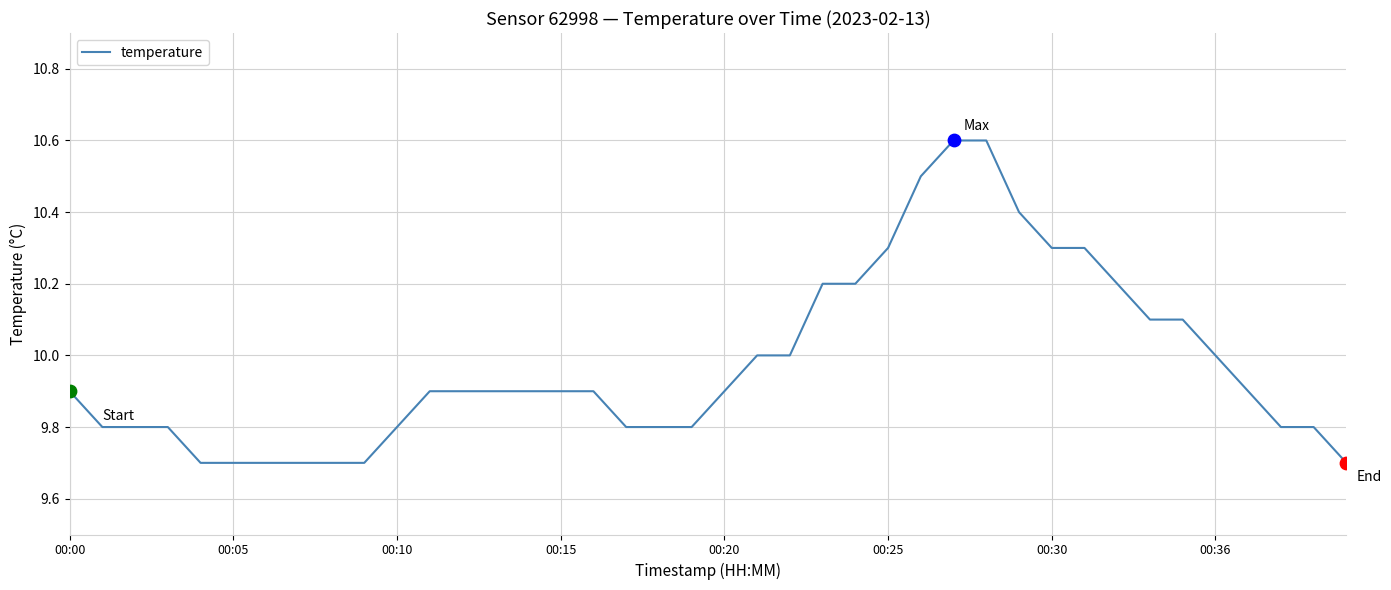

What is the smallest value displayed?

9.7